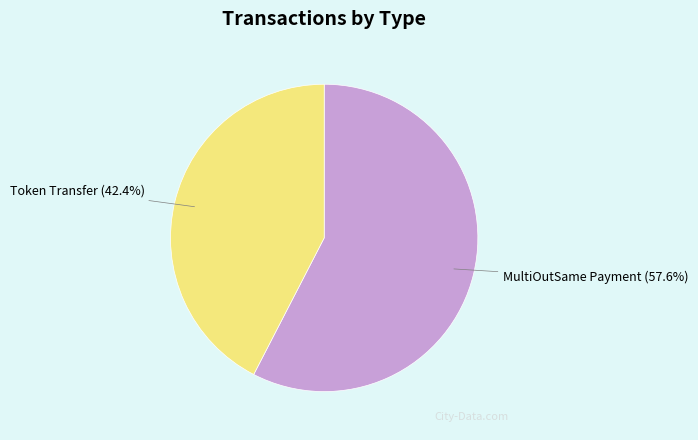

Rank the categories by value from highest to lowest.

MultiOutSame Payment, Token Transfer